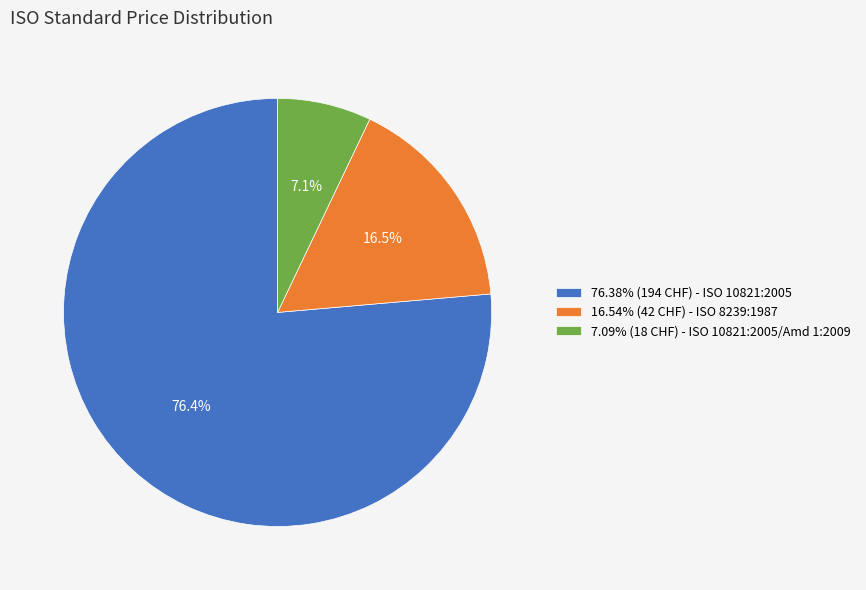

Is 76.38% (194 CHF) - ISO 10821:2005 the majority of the pie?

Yes